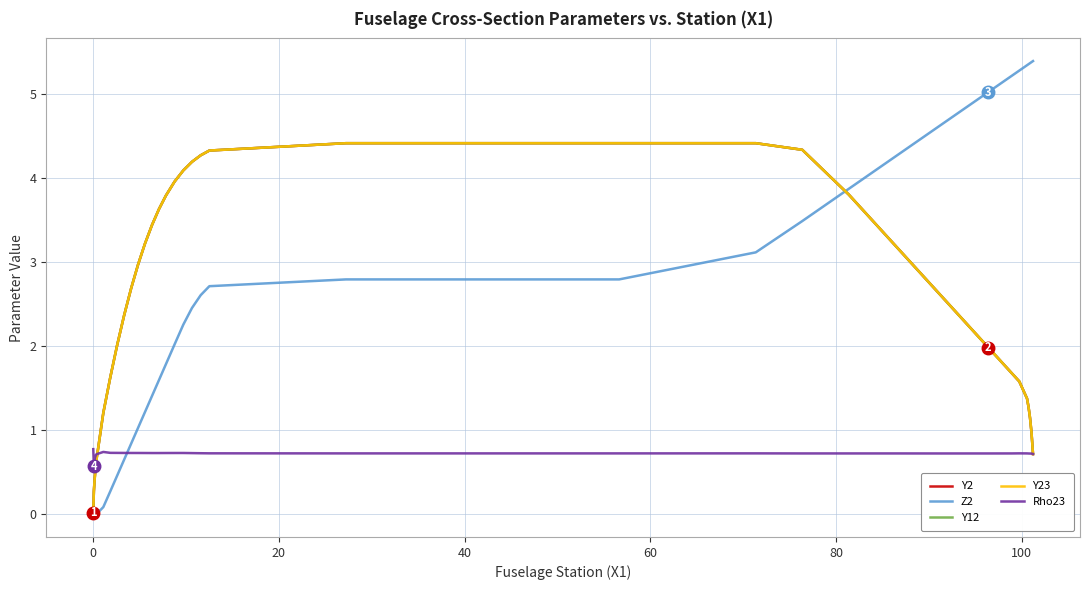

What is the value of the Y2 point at the 6th from the left?

0.6